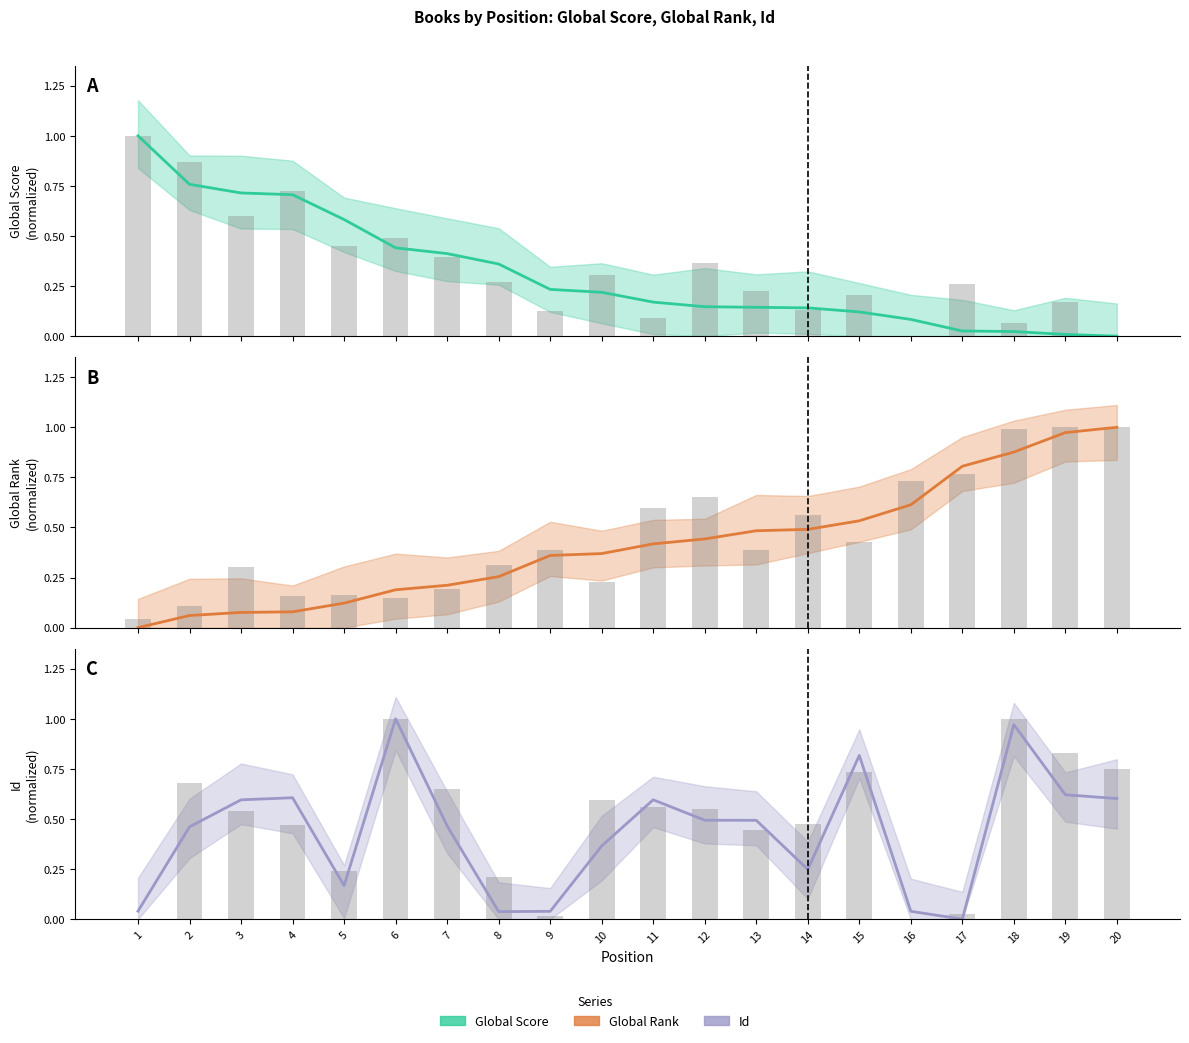

What is the value of the Global Score bar at the 14th from the left?

0.1